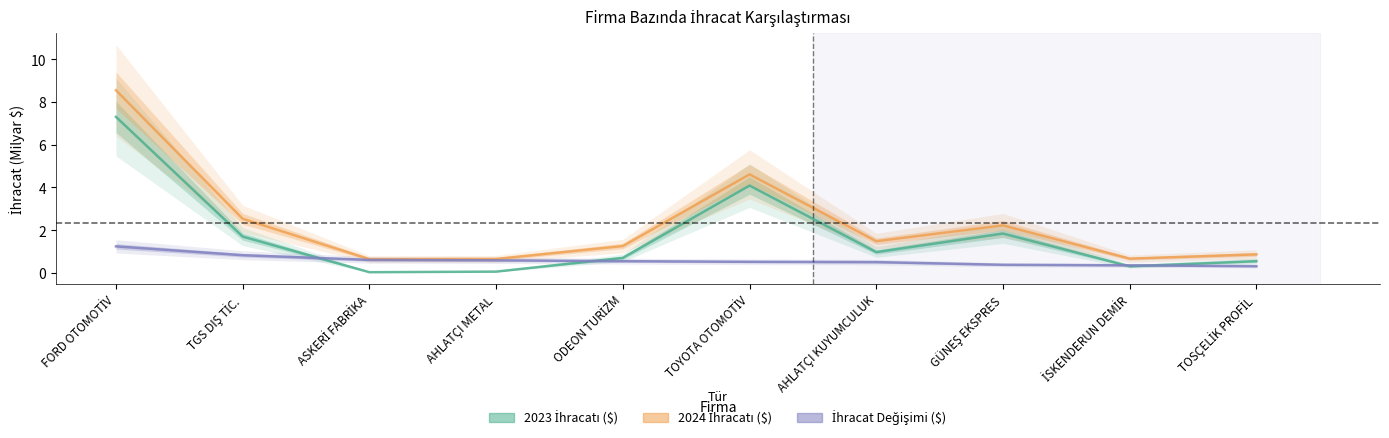

At which category does 2023 İhracatı ($) reach its first local valley?

ASKERİ FABRİKA